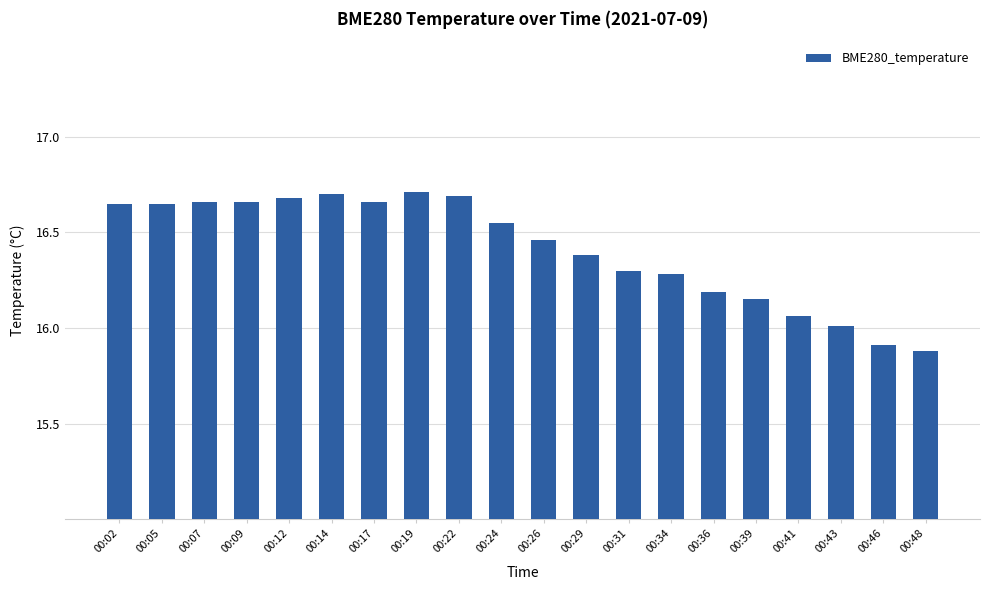

Which category has the lowest value across all series?

00:48